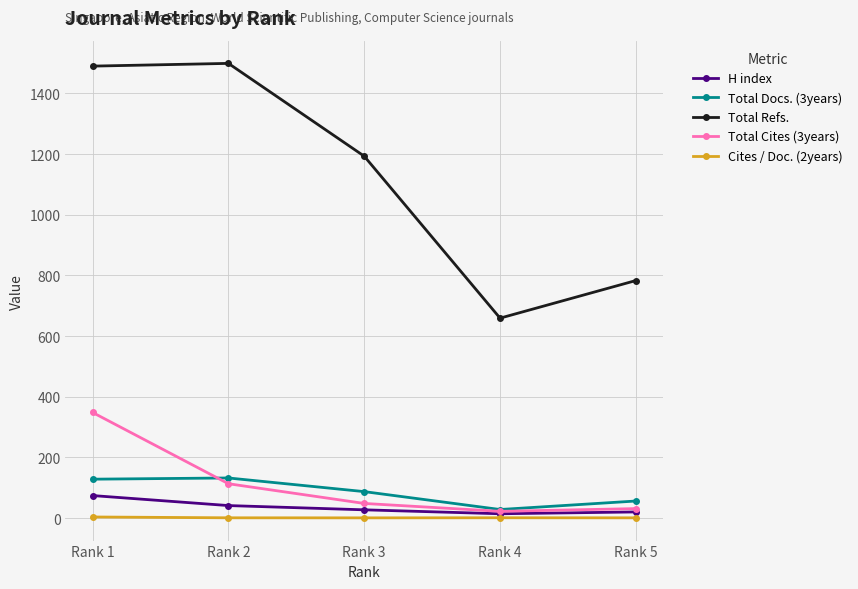

True or false: Cites / Doc. (2years) has more than 2 interior local peaks.

False